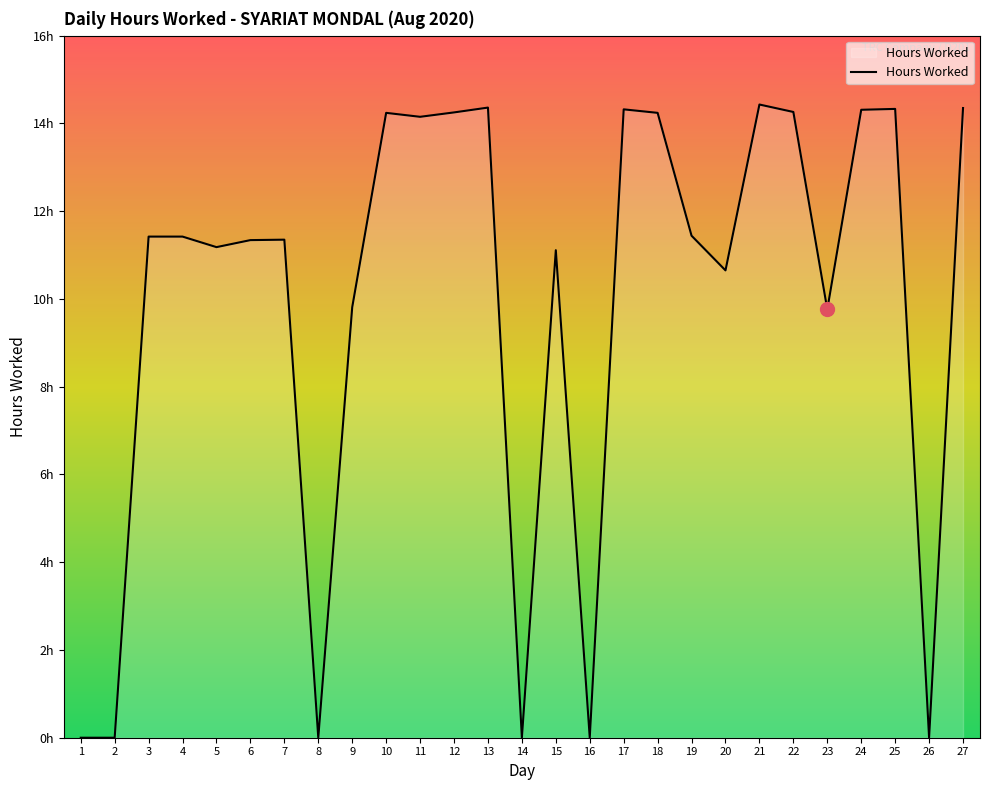

True or false: the data has more than 1 interior local peaks.

True